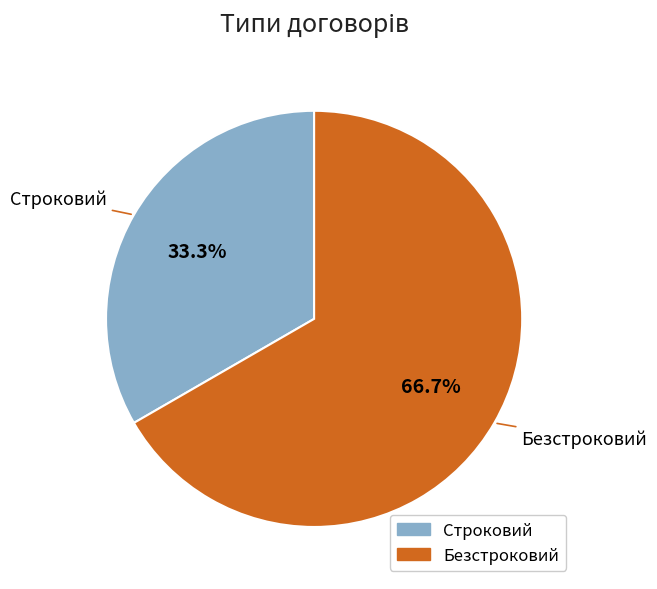

What is the majority slice?

Безстроковий